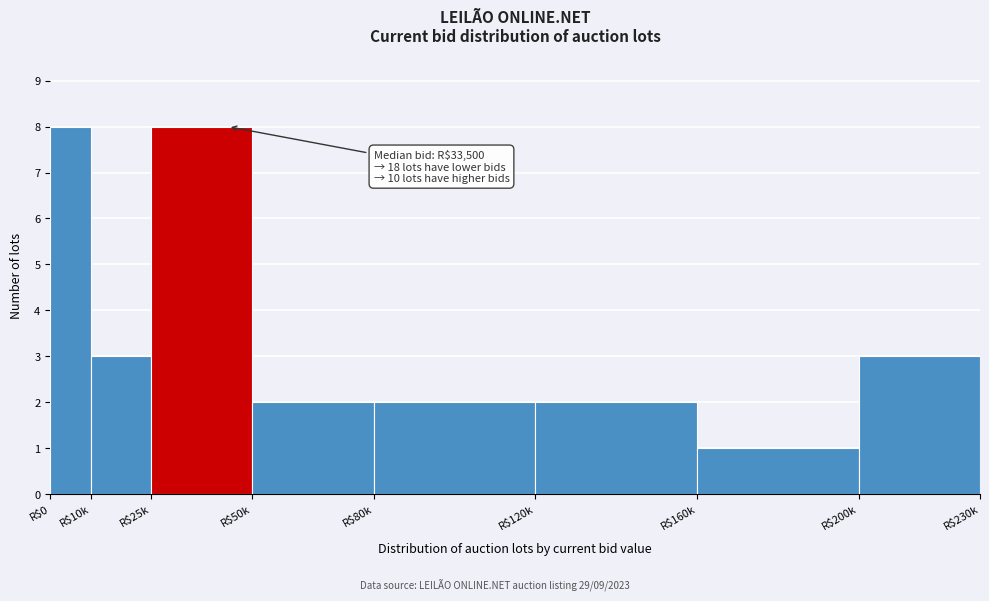

Reading left to right, extract all data points from this chart.

8	3	8	2	2	2	1	3